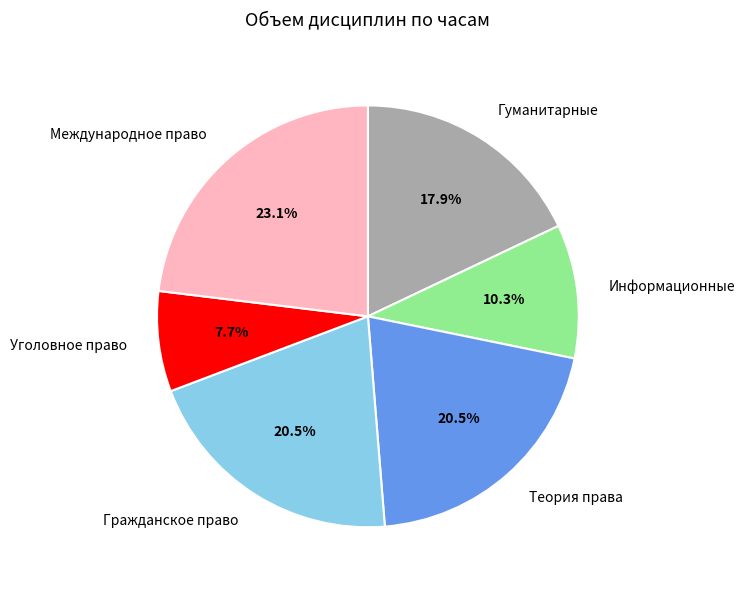

Which slice is the smallest?

Уголовное право